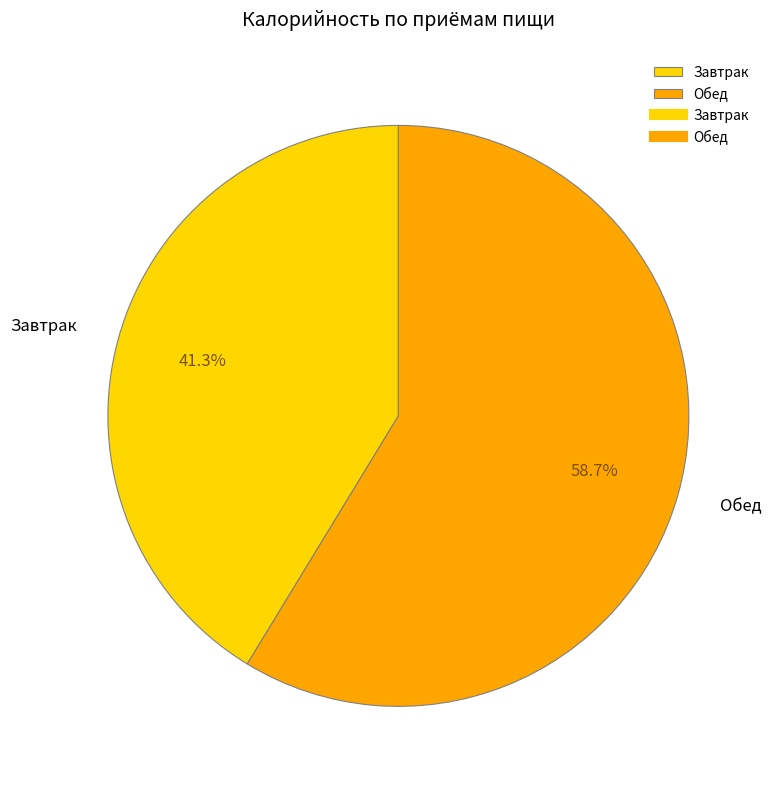

Rank the categories by value from lowest to highest.

Завтрак, Обед